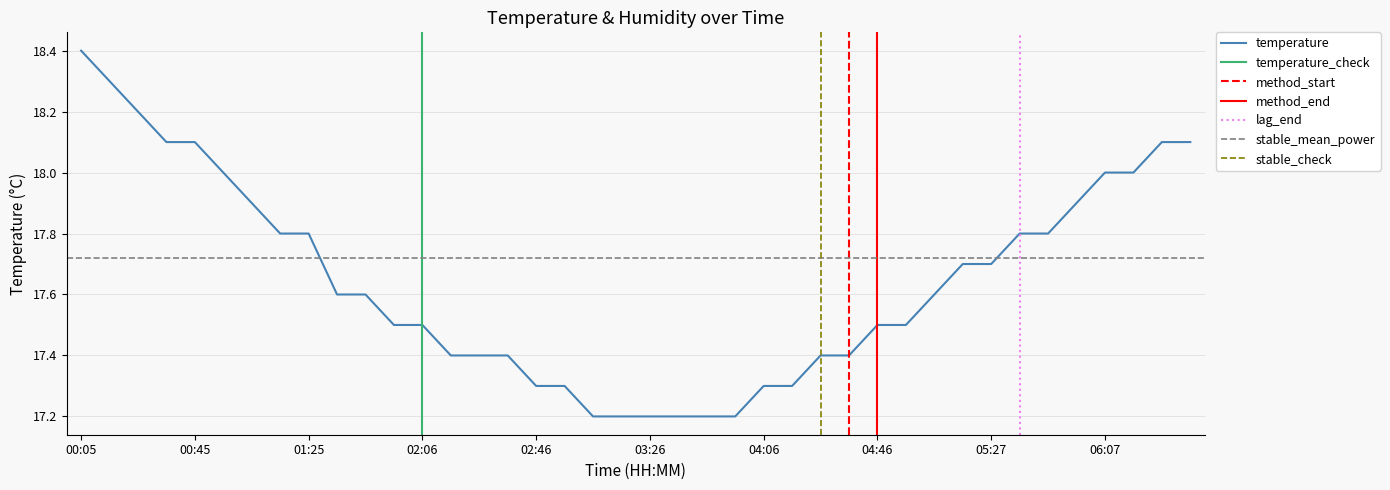

True or false: the data has more than 1 interior local peaks.

False